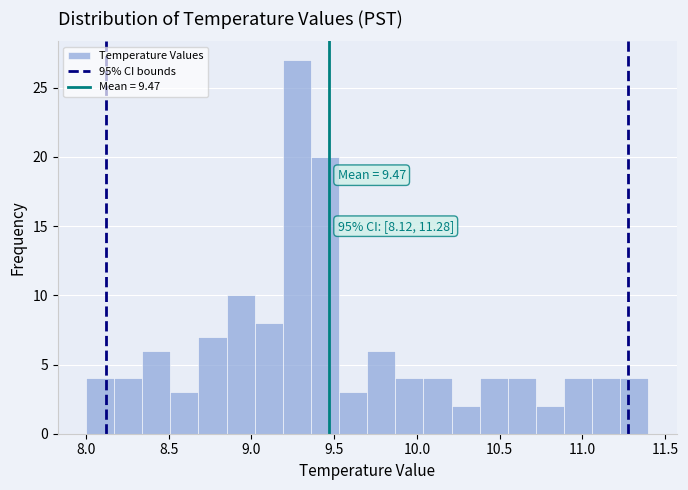

Read against the x-axis, roughly where is the centre of the tallest bar?

9.30